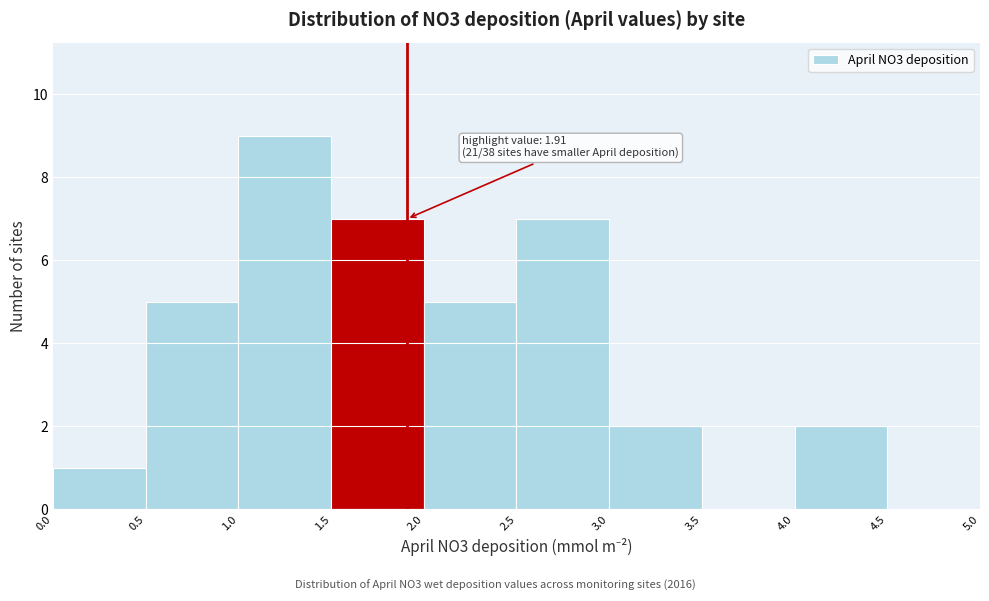

Over which range of the x-axis is the bar tallest?

1.0 to 1.5